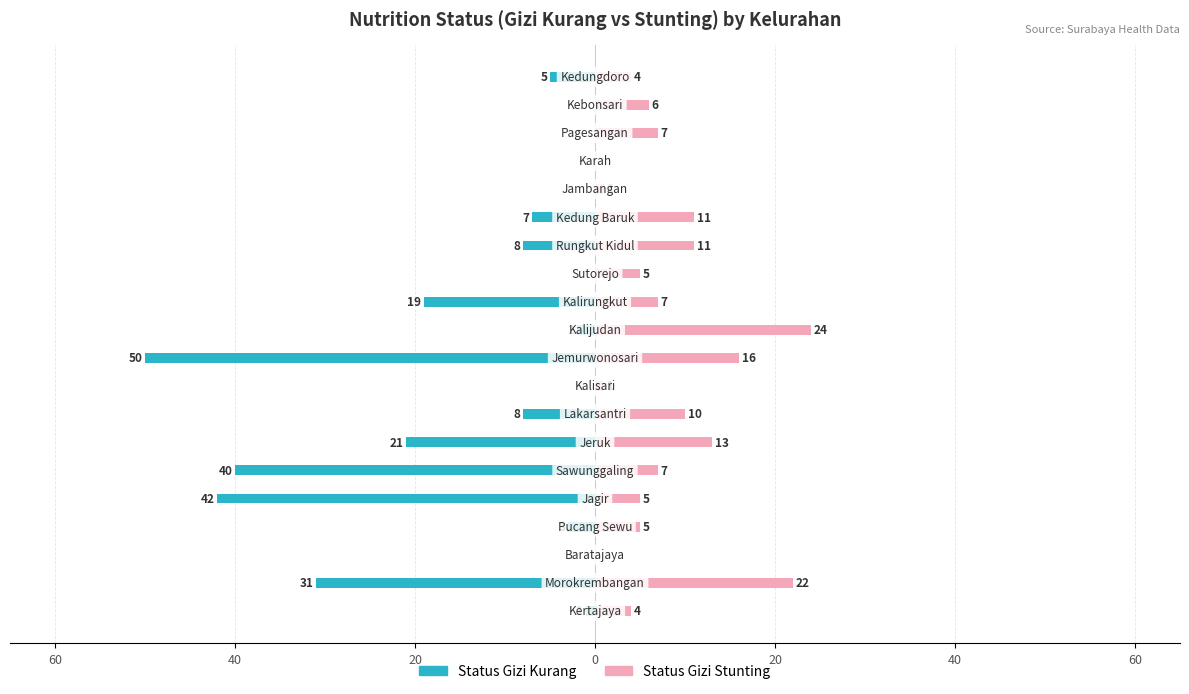

At how many categories does at least one series exceed -5?

20